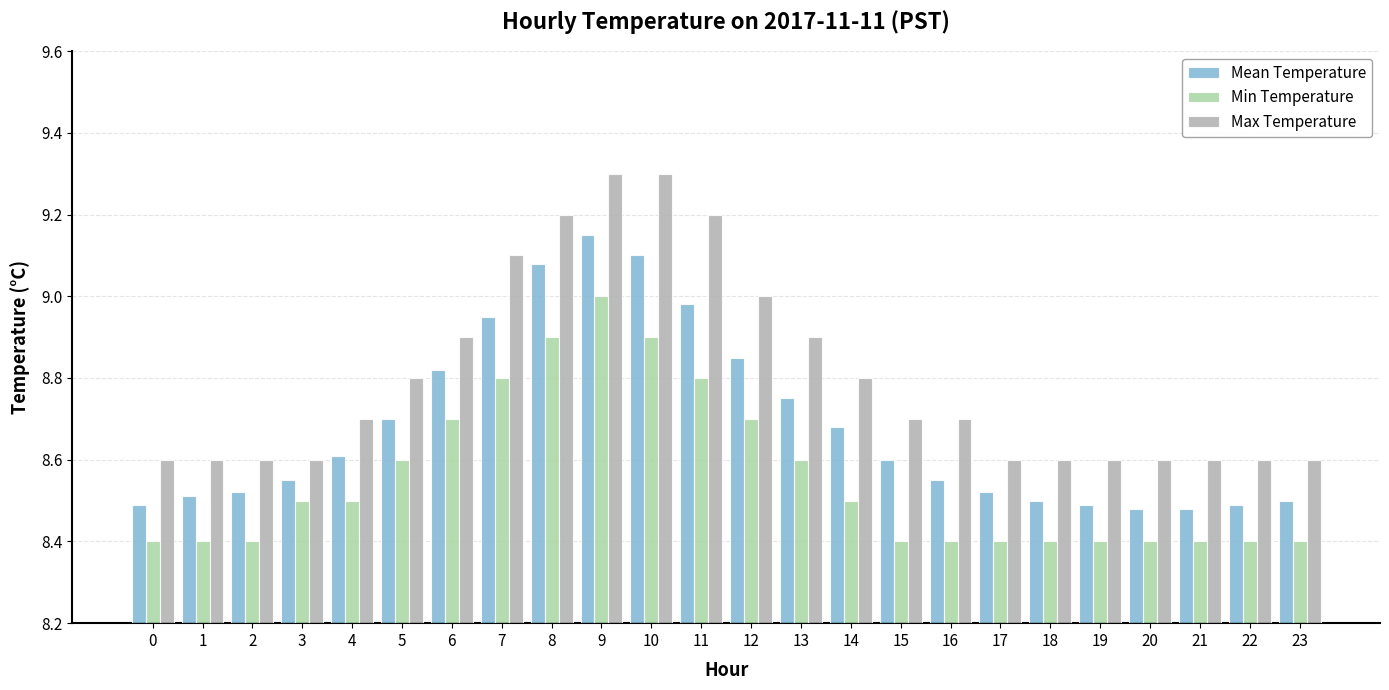

List the series in order of their overall mean, lowest first.

Min Temperature, Mean Temperature, Max Temperature